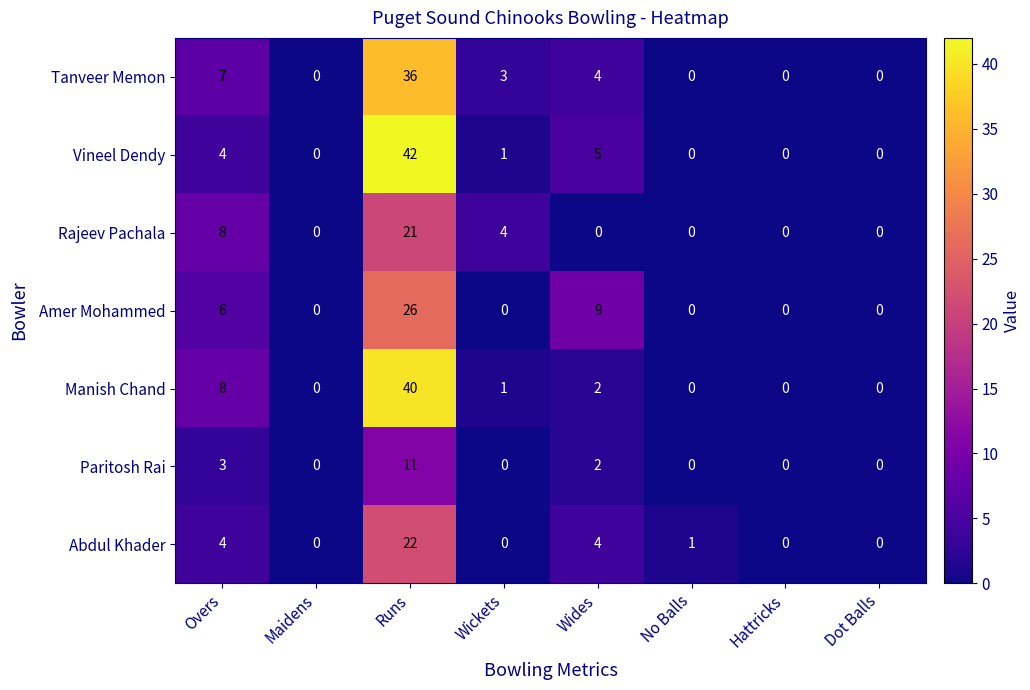

How many values in the Abdul Khader series are below 1?

4